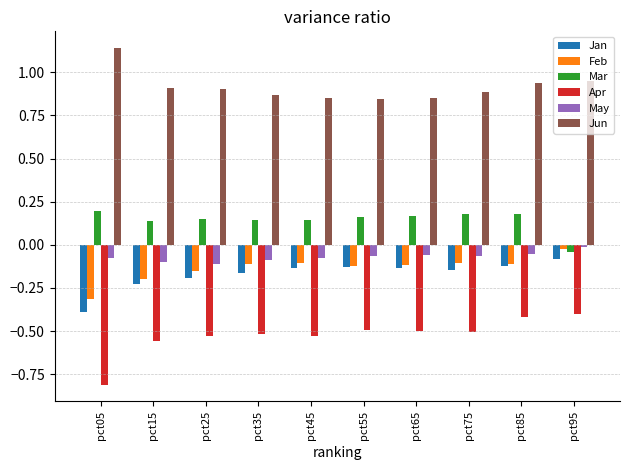

What is the sum of the Apr values at pct65 and pct05?

-1.3